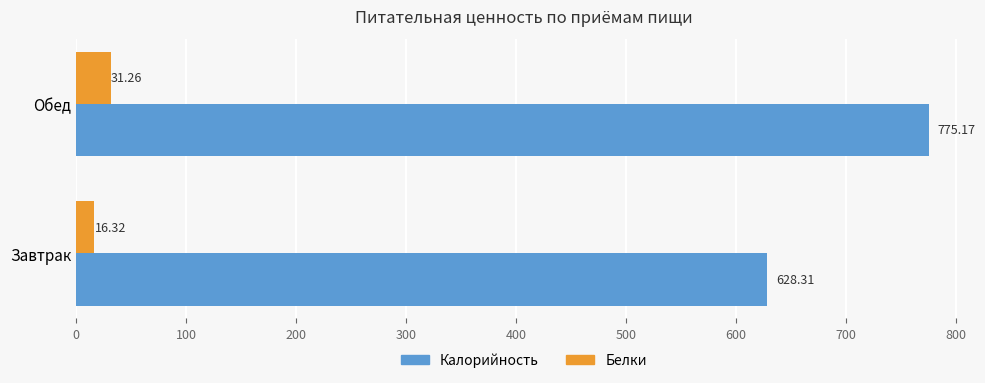

At which category is the sum across all series the highest?

Обед